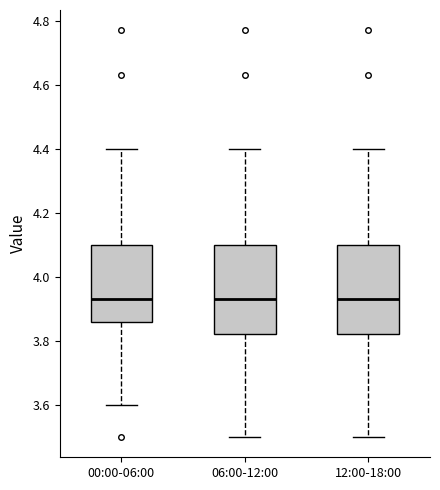

Reading left to right, read every box against the y-axis: the position of its median line, the range the box covers, and the ends of its whiskers. The values are not printed on the chart, so give them approximately, as read against the axis.

00:00-06:00: median 3.94, box 3.86 to 4.10, whiskers 3.60 to 4.40
06:00-12:00: median 3.94, box 3.82 to 4.10, whiskers 3.50 to 4.40
12:00-18:00: median 3.94, box 3.82 to 4.10, whiskers 3.50 to 4.40